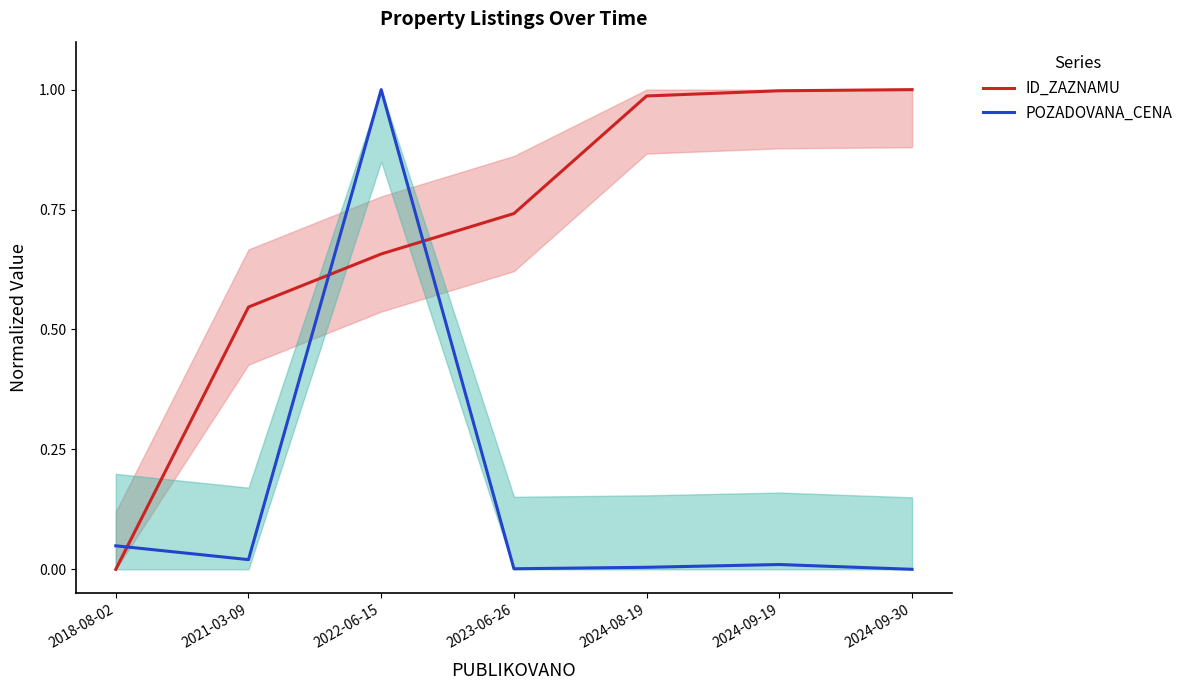

True or false: POZADOVANA_CENA has a value of 0.0 at 2024-09-19.

False